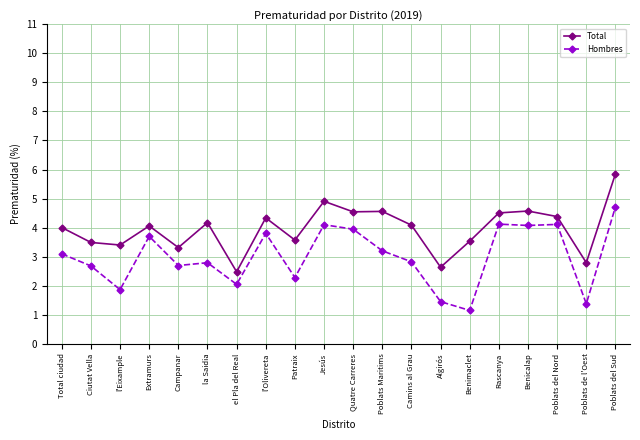

At which label is Hombres closest to 2?

el Pla del Real